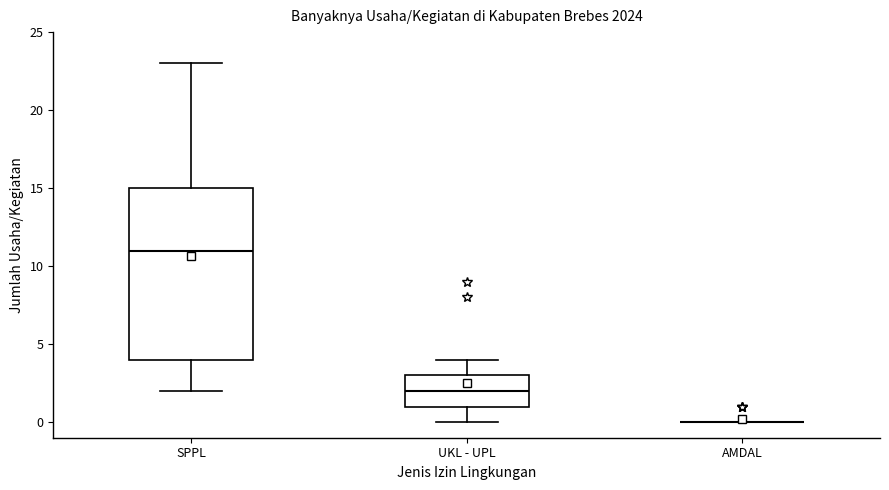

Reading left to right, read every box against the y-axis: the position of its median line, the range the box covers, and the ends of its whiskers. The values are not printed on the chart, so give them approximately, as read against the axis.

SPPL: median 11, box 4 to 15, whiskers 2 to 23
UKL - UPL: median 2, box 1 to 3, whiskers 0 to 4
AMDAL: box collapsed to a line at 0, whiskers 0 to 0